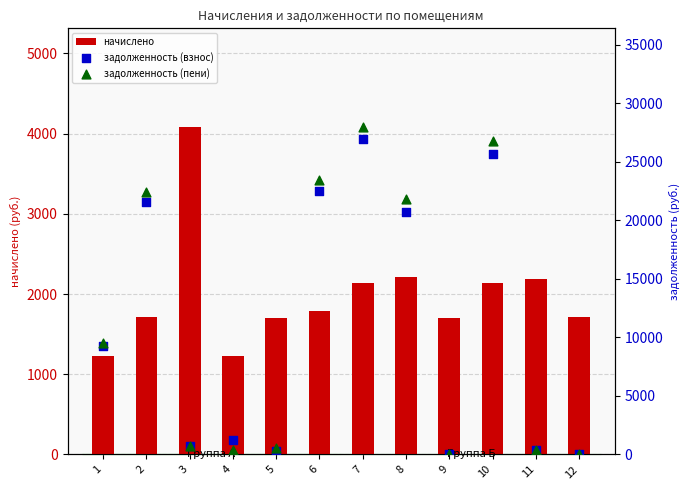

Which series contains the lowest Y value?

задолженность (взнос)